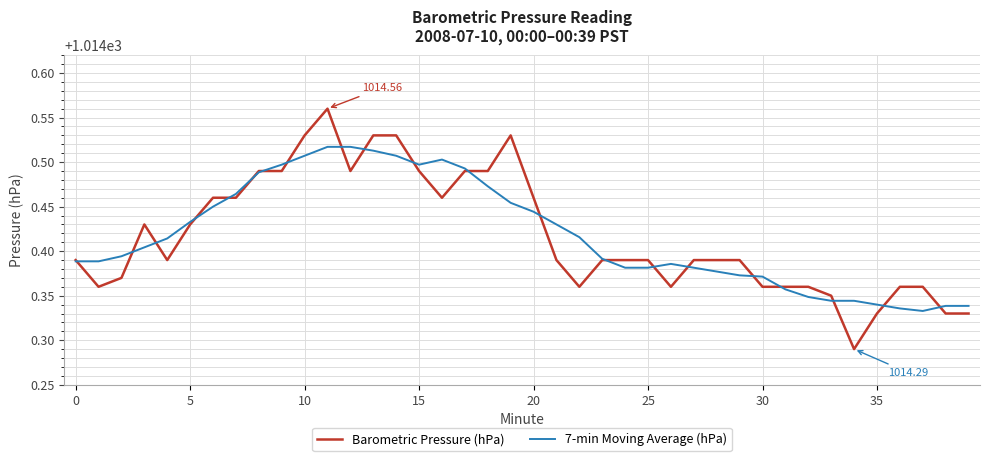

What is the difference between the maximum and minimum values in the 7-min Moving Average (hPa) series?

0.2